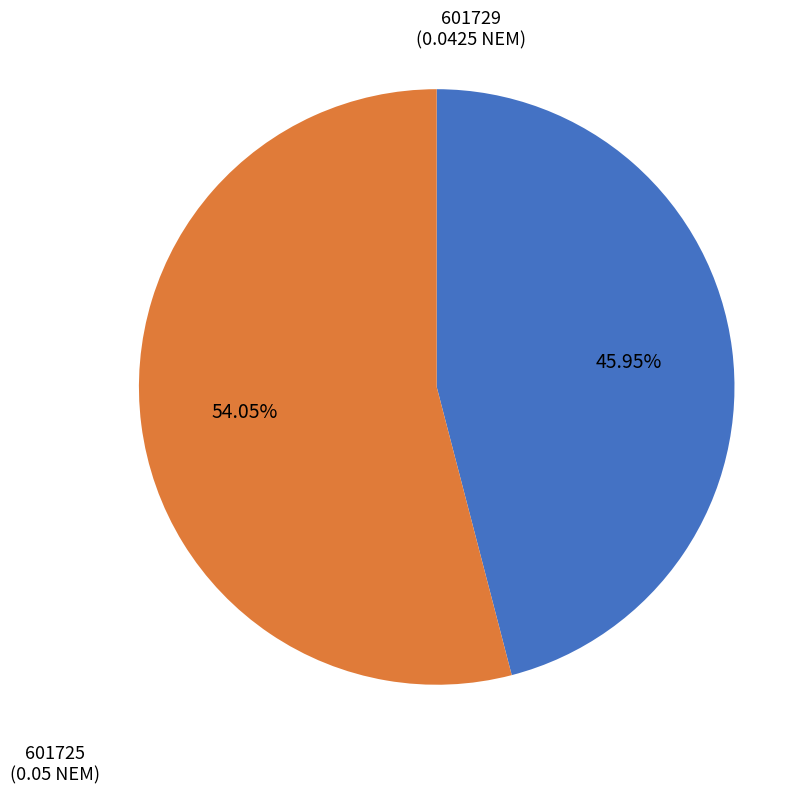

Is there any slice that represents more than half of the pie?

Yes